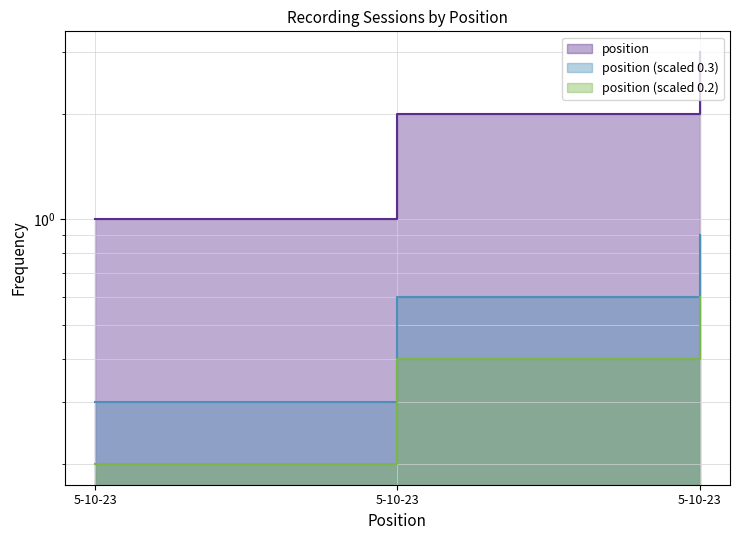

Which has a higher value, 5-10-23 or 5-10-23?

5-10-23